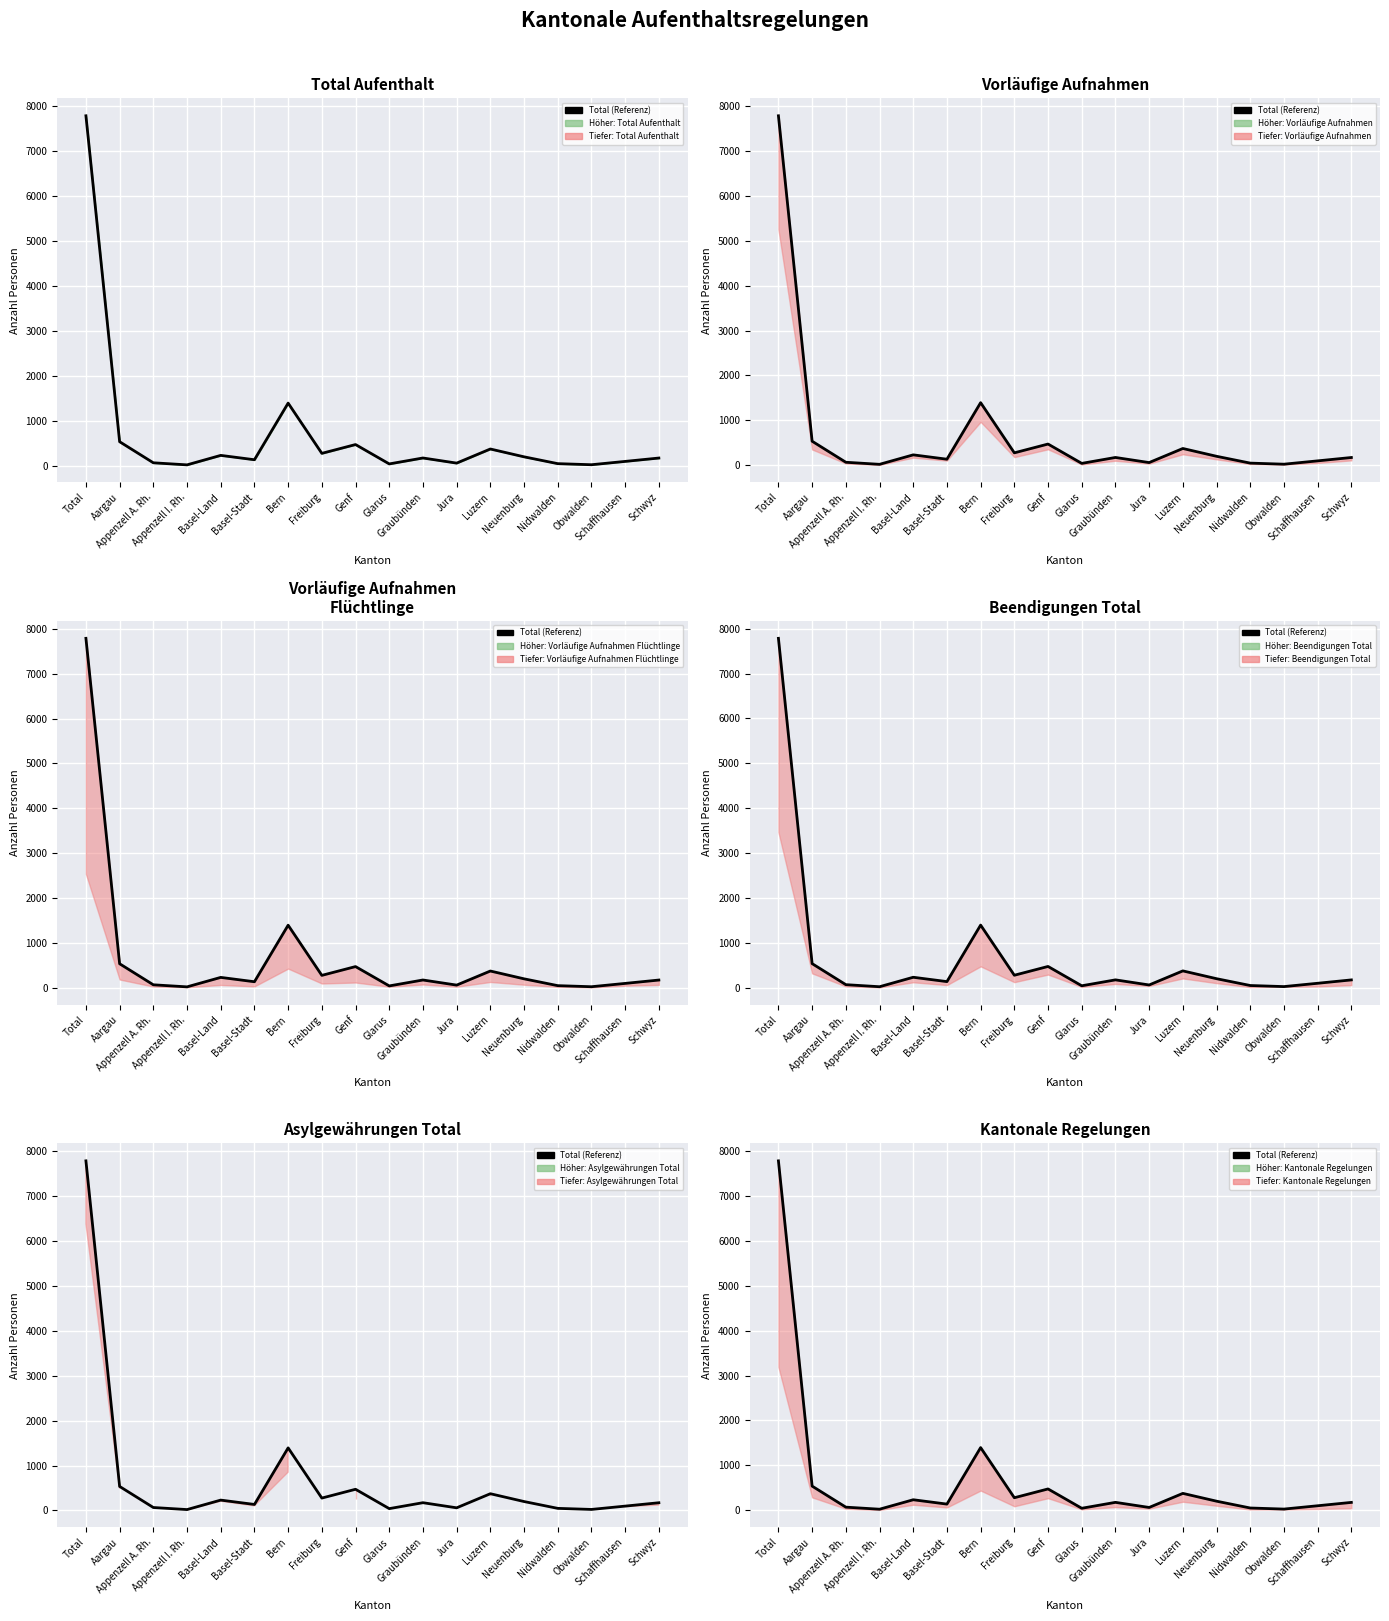

How many values are below 173?

9